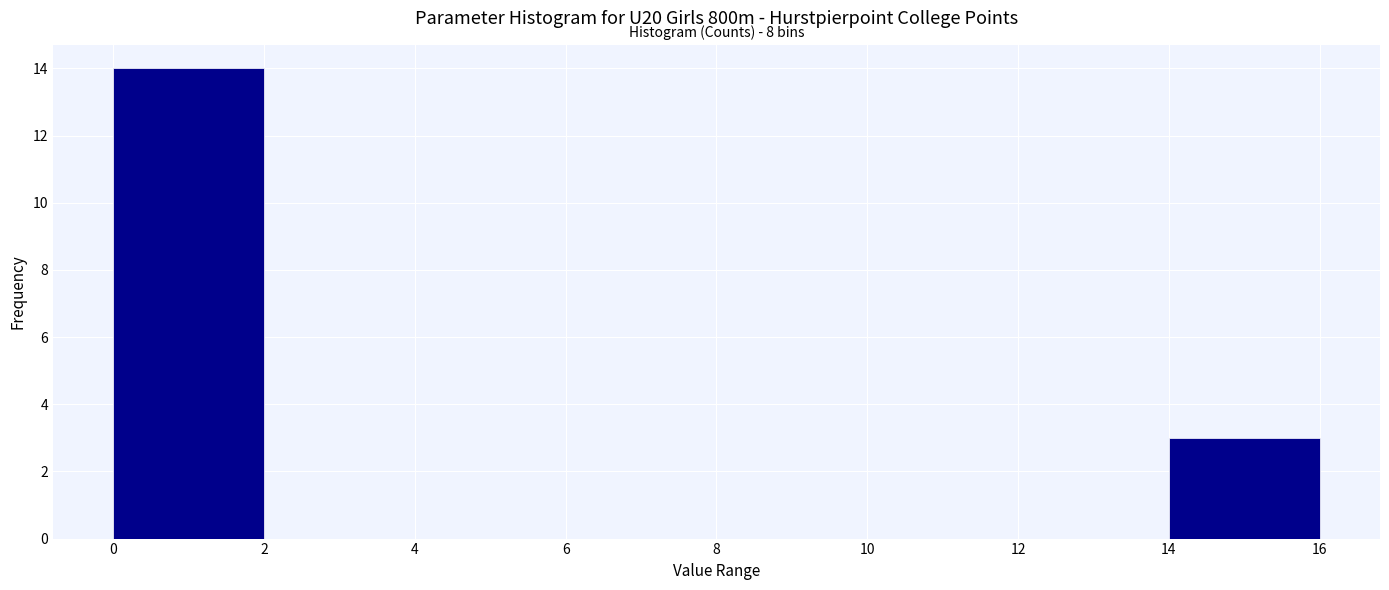

Over which range of the x-axis is the bar tallest?

0 to 2